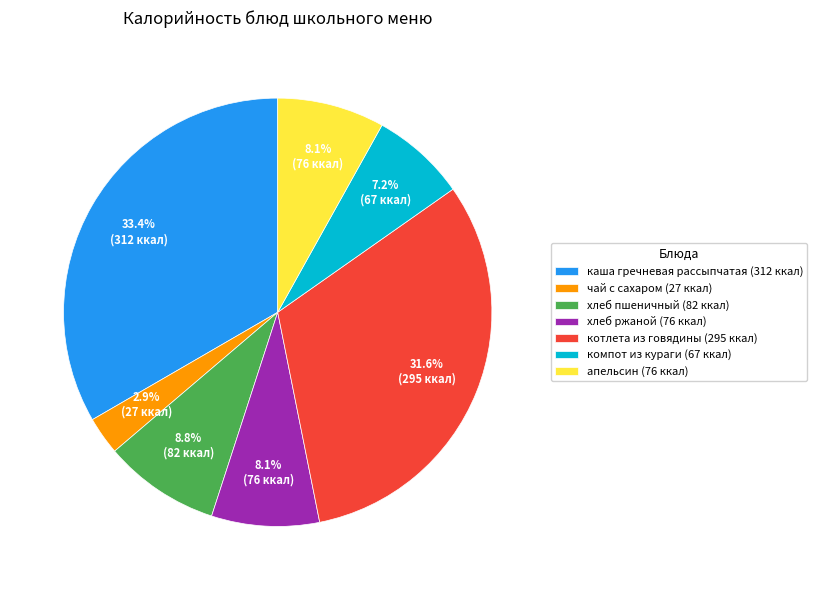

What portion of the pie excludes хлеб пшеничный (82 ккал)?

91.2%